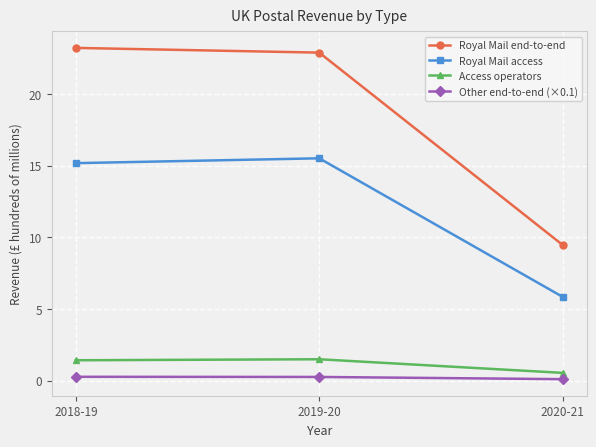

Is this an area chart (filled region under the line)?

No